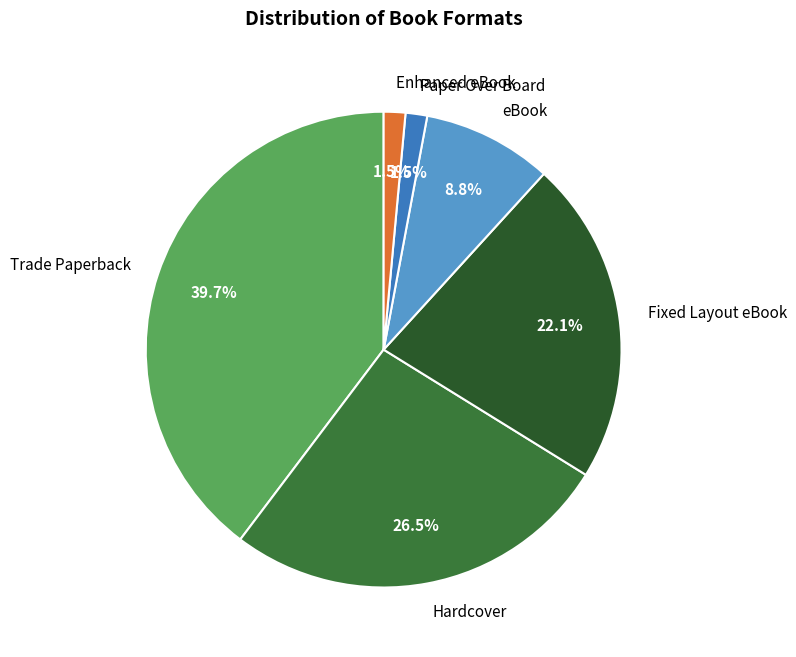

What portion of the pie excludes Hardcover?

73.5%